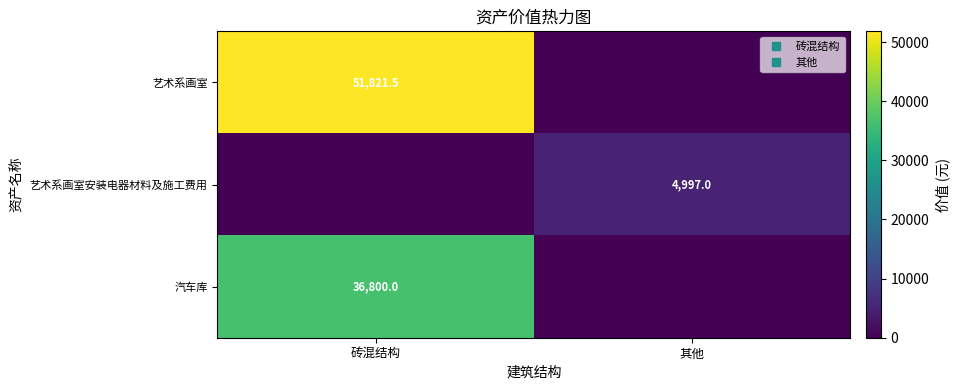

How many categories are shown in the chart?

2